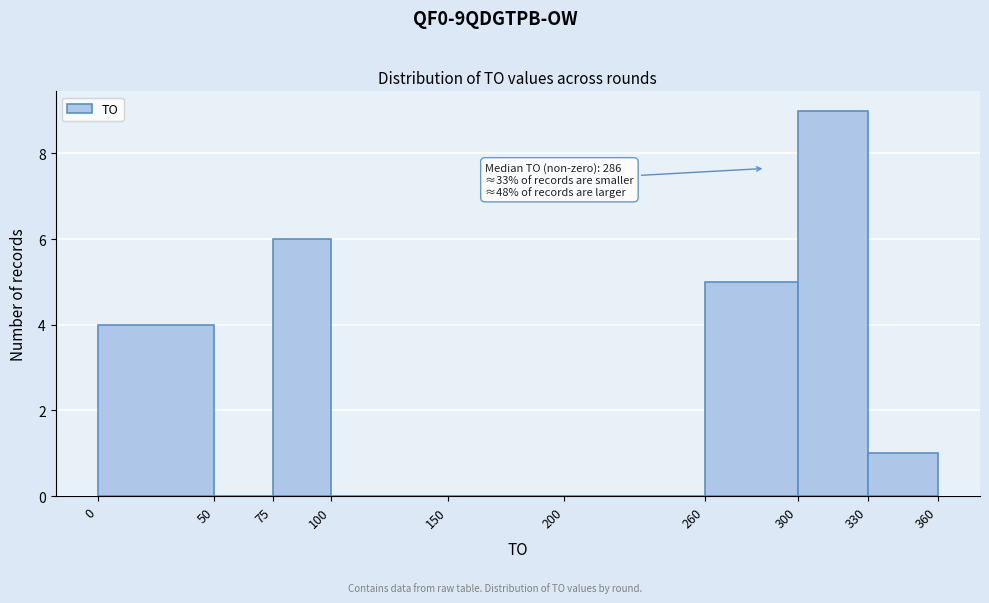

Over which range of the x-axis is the bar tallest?

300 to 330